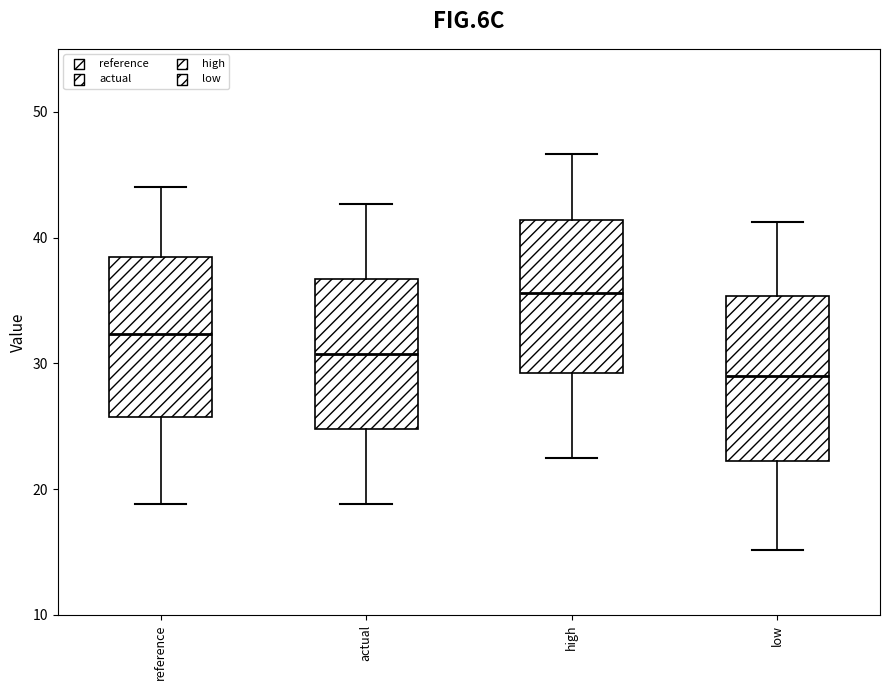

Which box's median line is the highest?

high